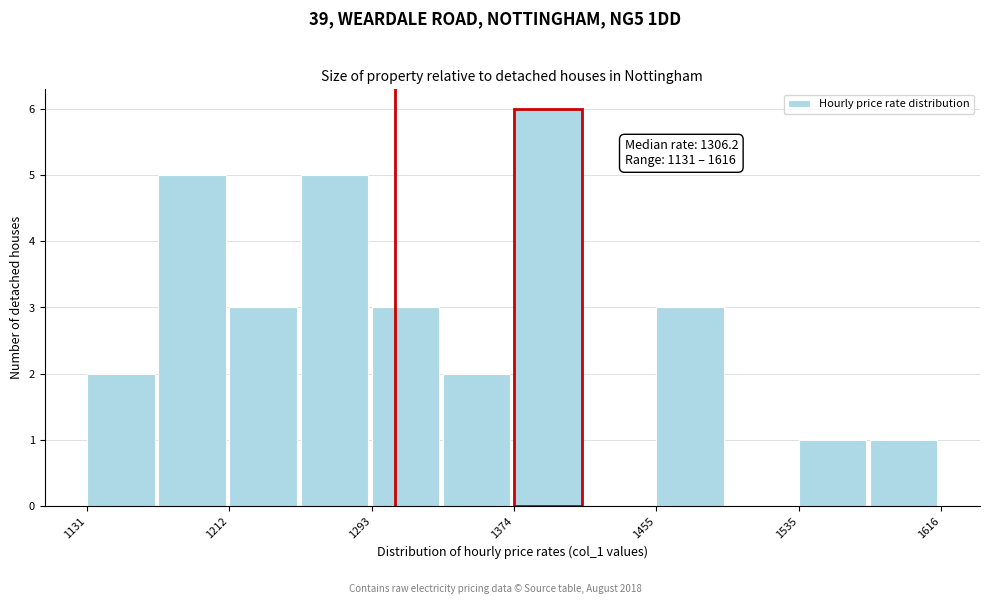

Which range on the x-axis has the tallest bar?

1370 to 1410